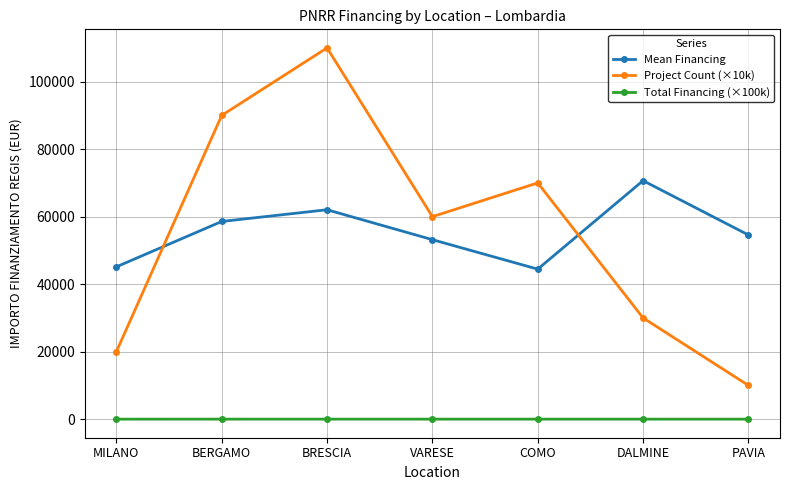

Rank the series by their maximum value, from highest to lowest.

Project Count (×10k), Mean Financing, Total Financing (×100k)